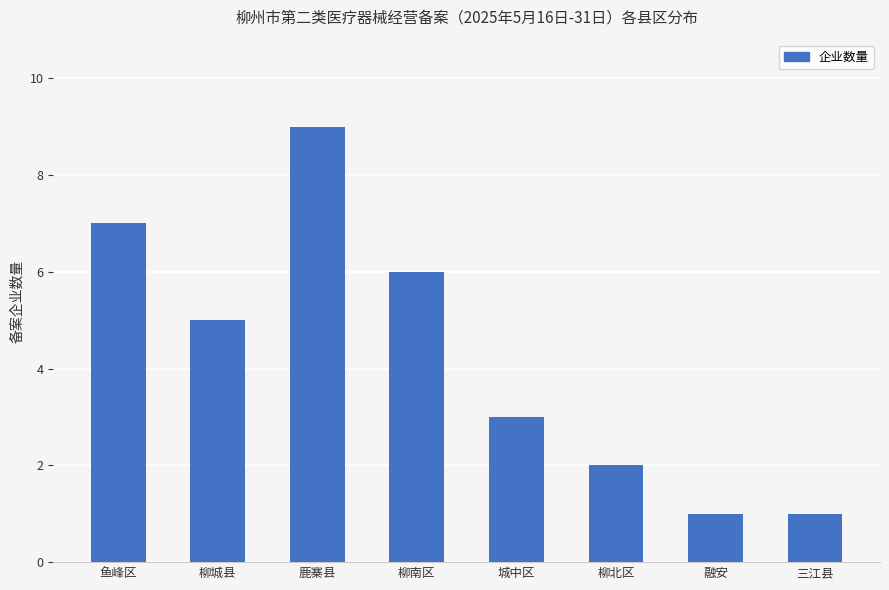

What is the sum of all values?

34